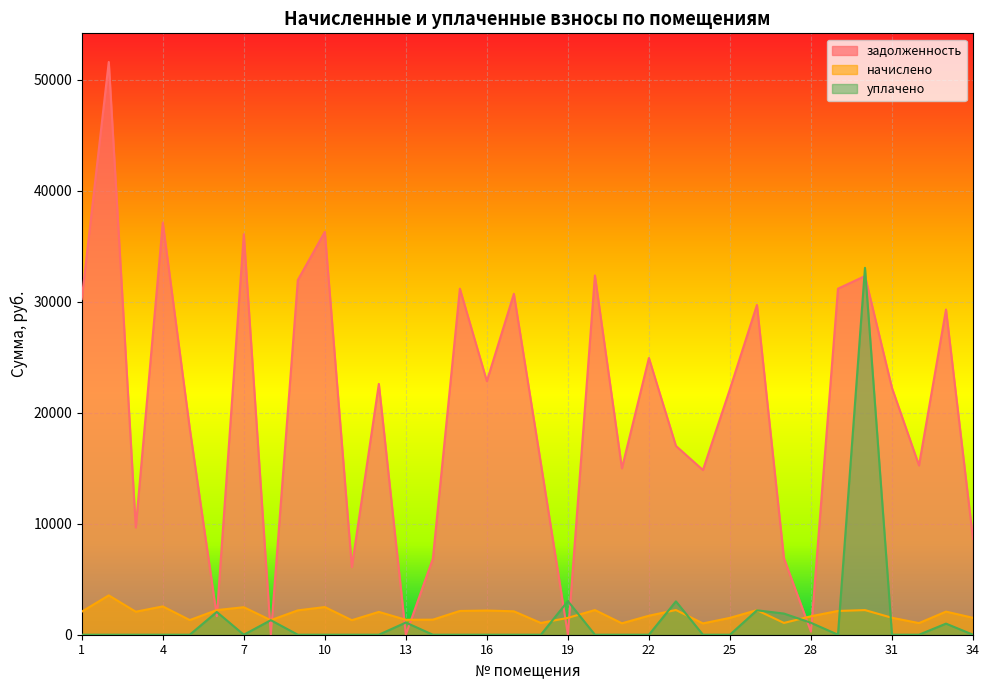

Does the chart display data point markers on the line(s)?

No